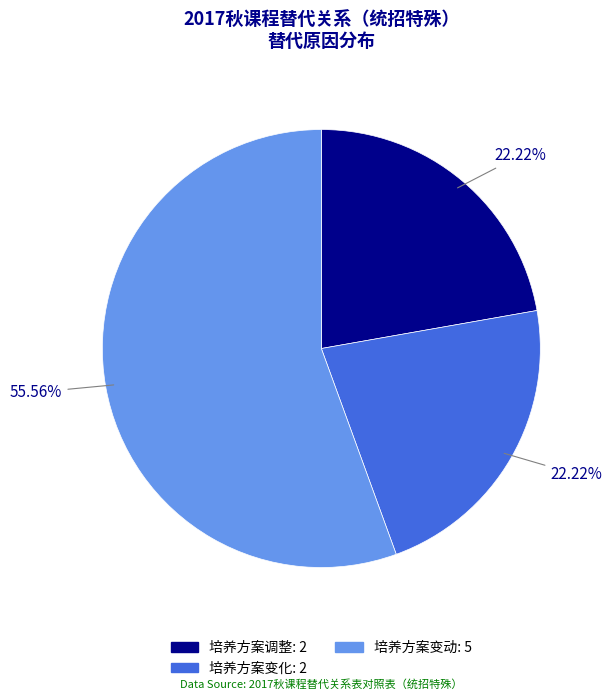

Combined, do 培养方案变化 and 培养方案变动 account for over 50%?

Yes